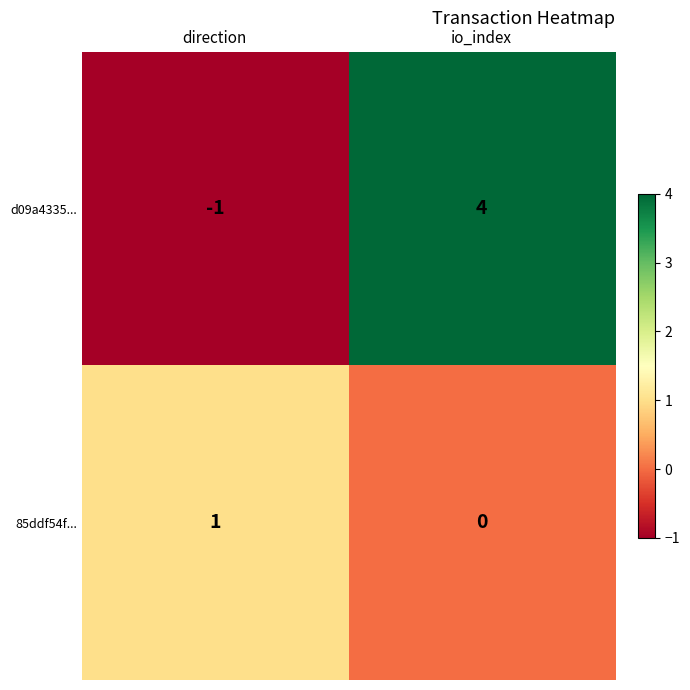

What is the smallest value displayed?

-1